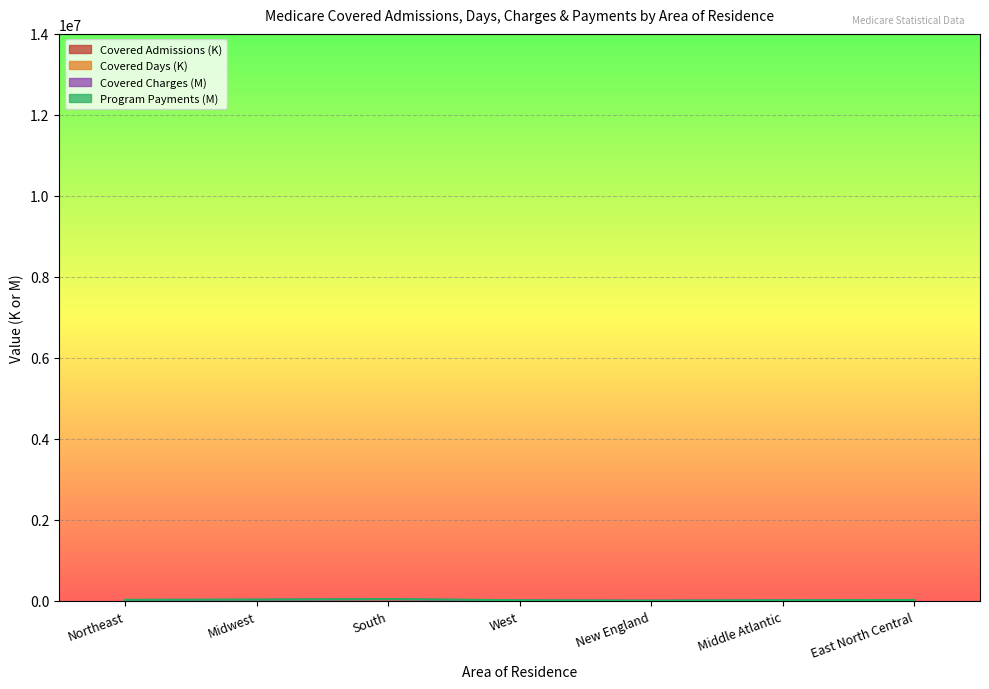

What is the value of the Covered Charges (Thousands) point at the 6th from the left?

19771.1